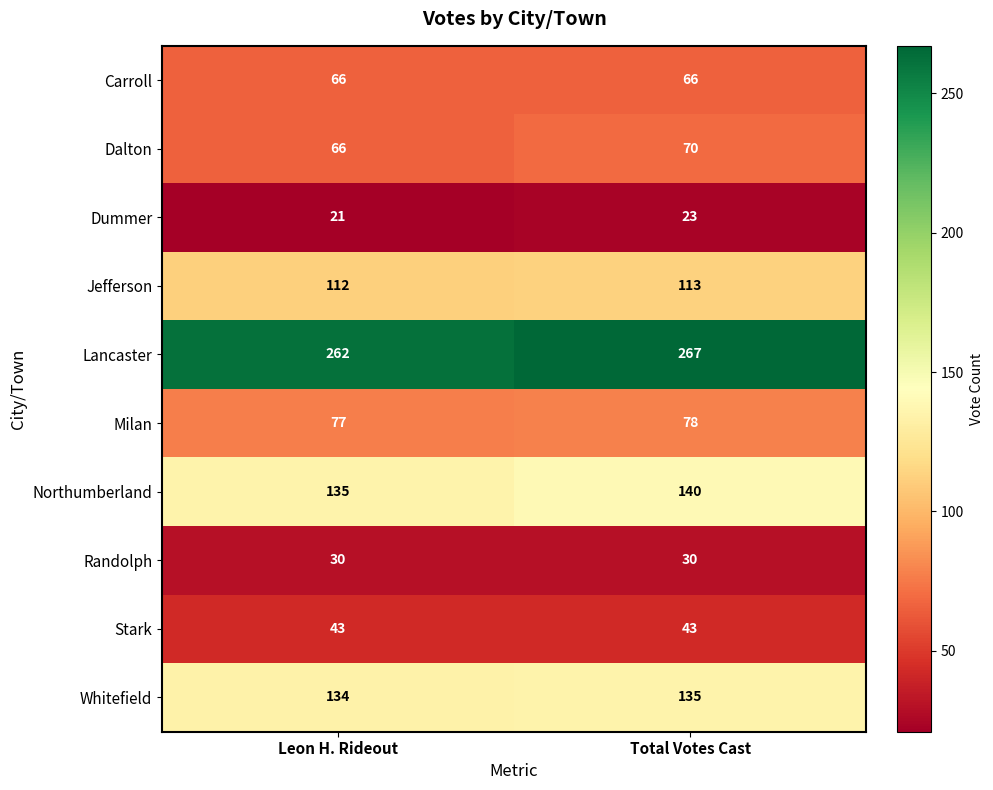

How many series are shown in this chart?

10